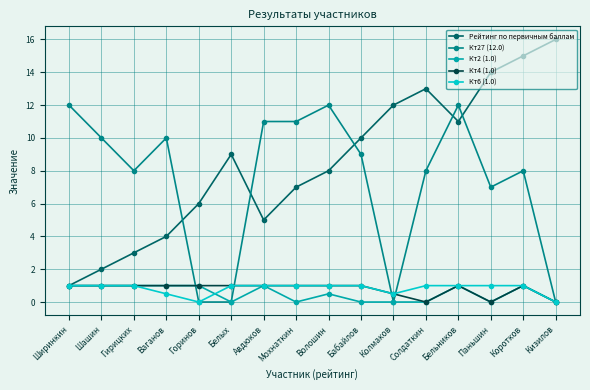

True or false: Кт27 (12.0) has a value of 18.2 at Бельников.

False